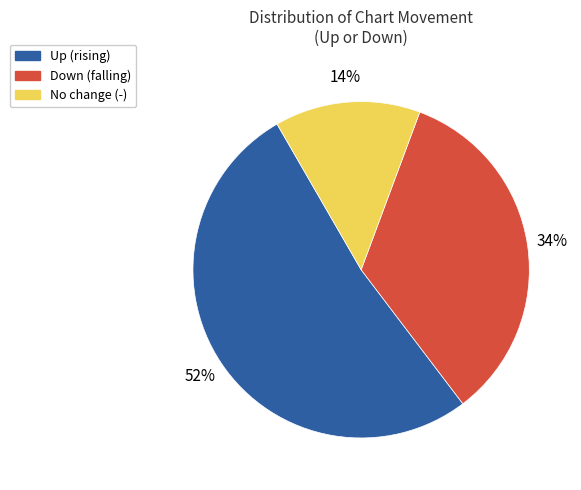

To the nearest percent, what is the difference between the largest and smallest slice percentages?

38%